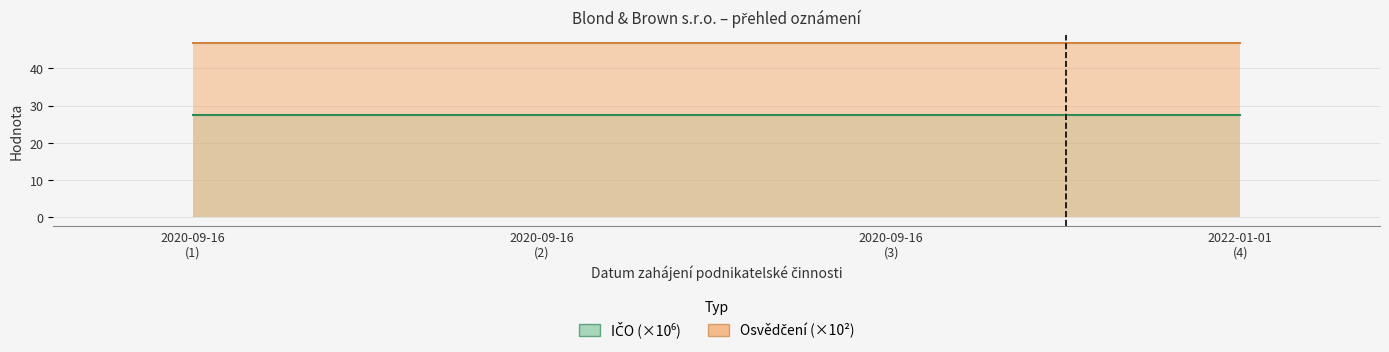

How many lines are shown in the chart?

2